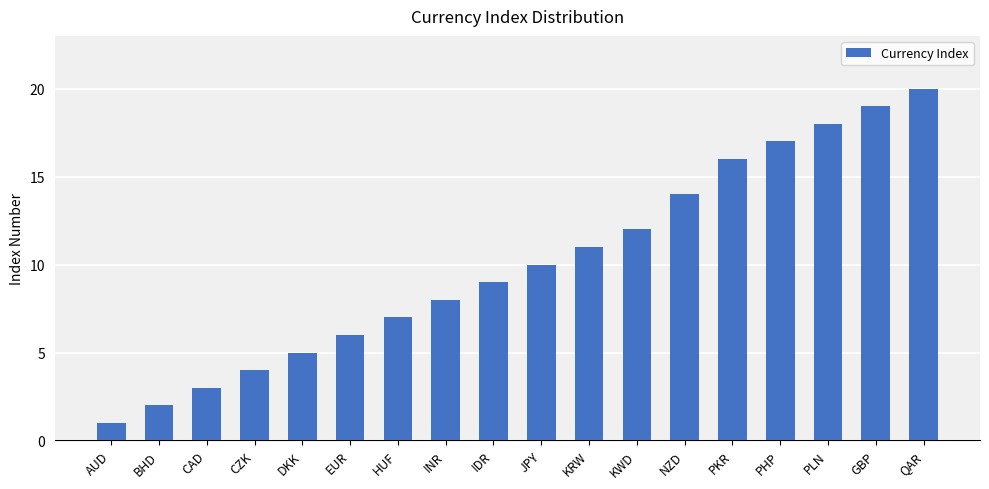

Count the number of data series in this chart.

1